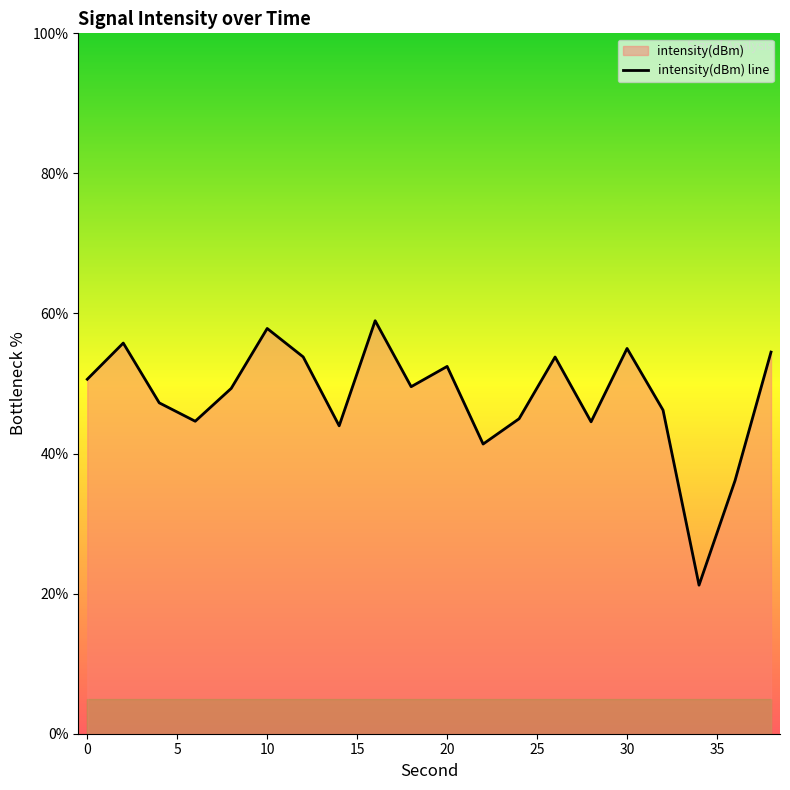

What is the approximate value at 30?

55.0